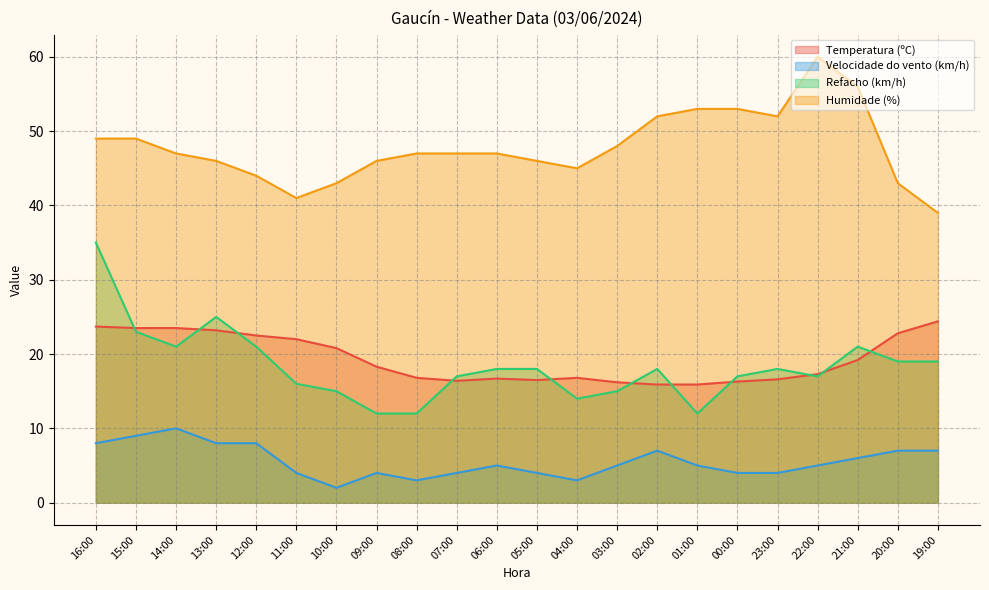

At 14:00, list the series in order from largest to smallest.

Humidade (%), Temperatura (ºC), Refacho (km/h), Velocidade do vento (km/h)